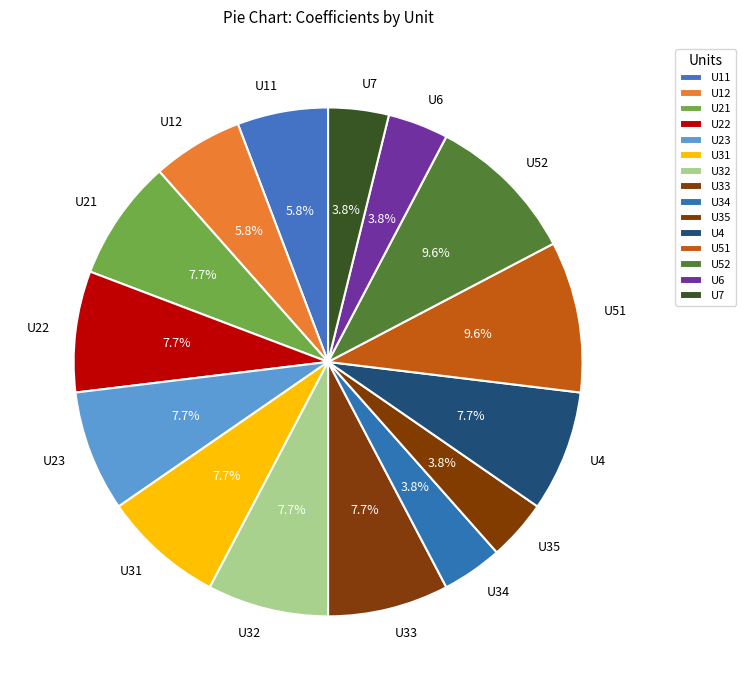

Between U33 and U12, which is larger?

U33